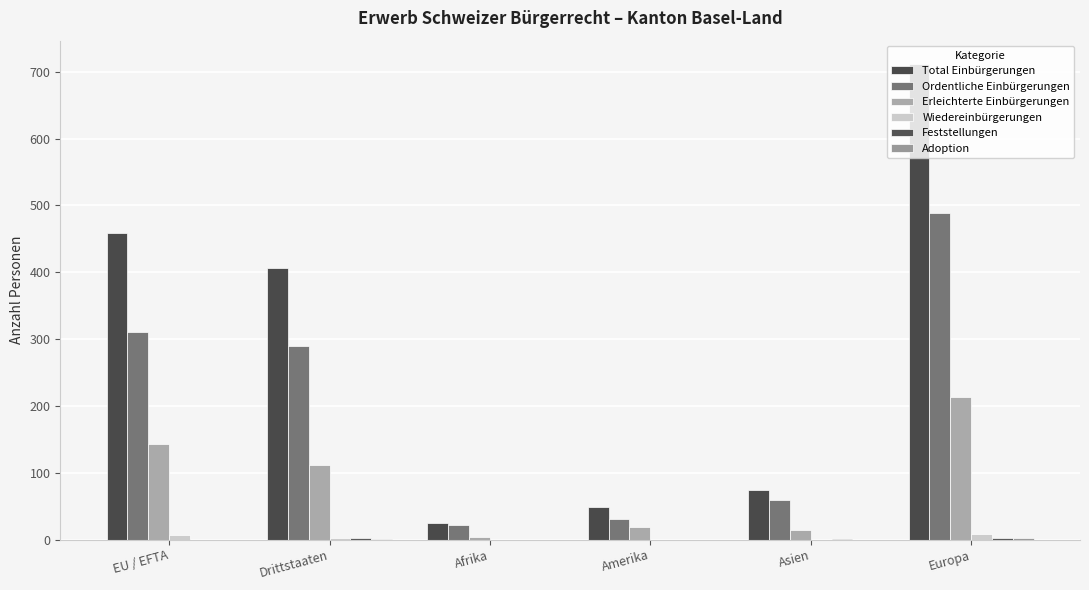

Does the chart contain stacked bars?

No